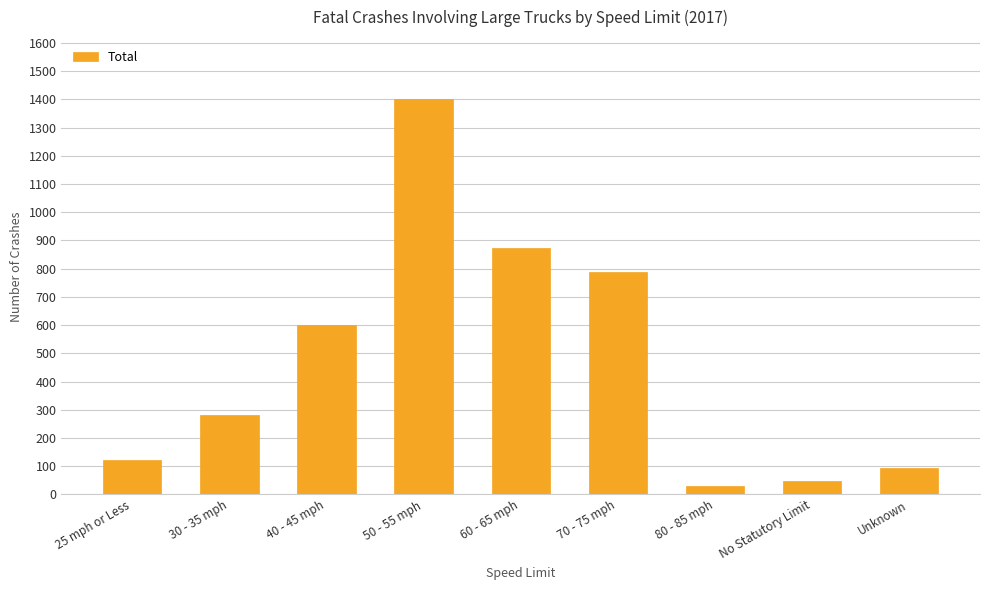

Are the bars grouped side by side (vs. stacked)?

No